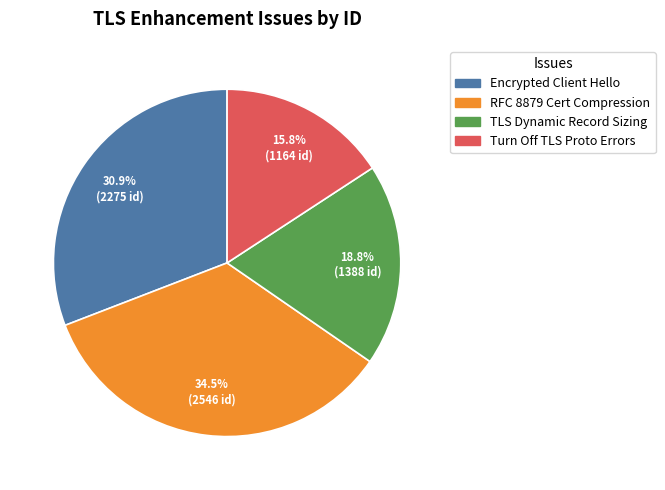

Is there a majority slice in this chart?

No